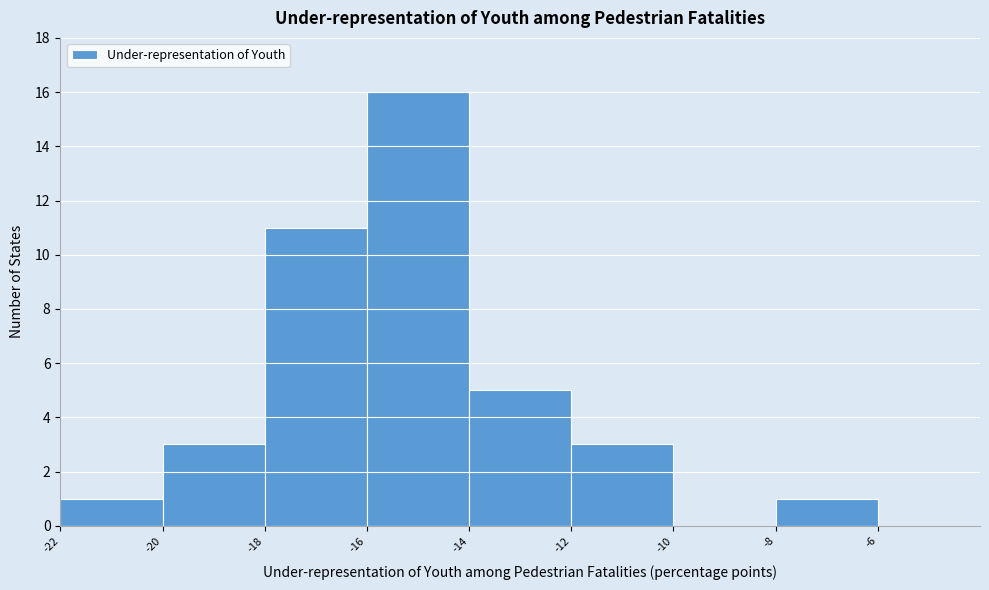

Reading left to right, transcribe this chart: for each bar, give the range it covers on the x-axis and its height. The values are not printed on the chart, so give them approximately, as read against the axis.

-22 to -20: 1
-20 to -18: 3
-18 to -16: 11
-16 to -14: 16
-14 to -12: 5
-12 to -10: 3
-10 to -8: 0
-8 to -6: 1